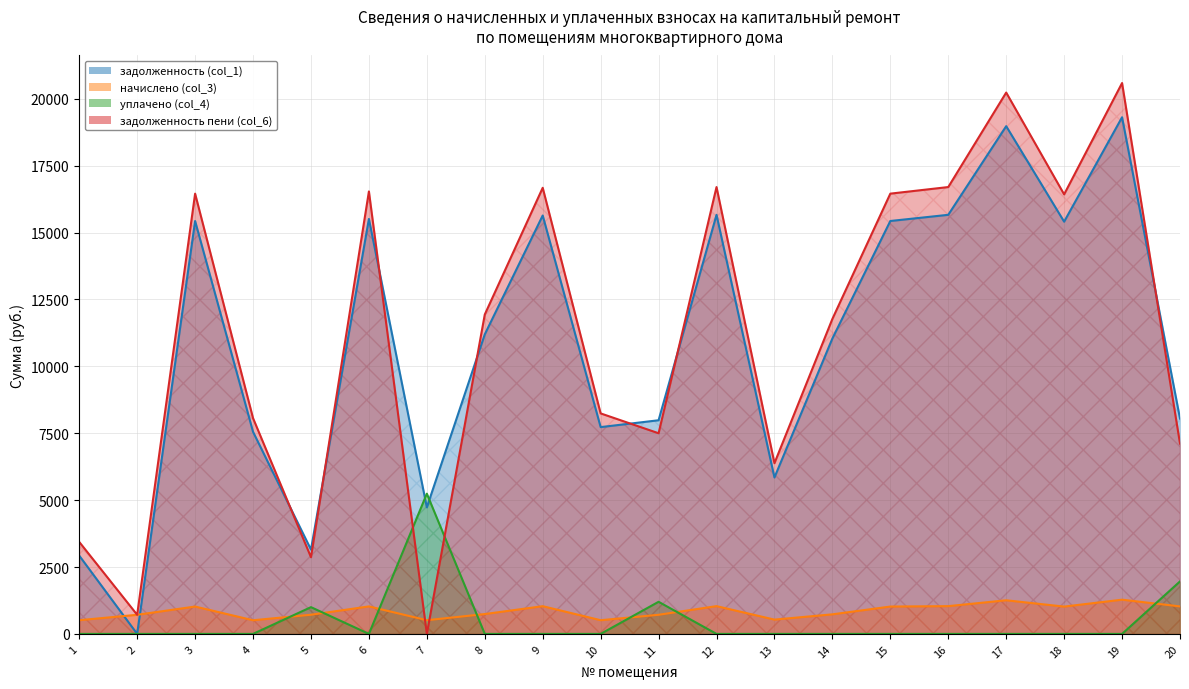

What is the difference between the highest and lowest values at 17?

20234.5